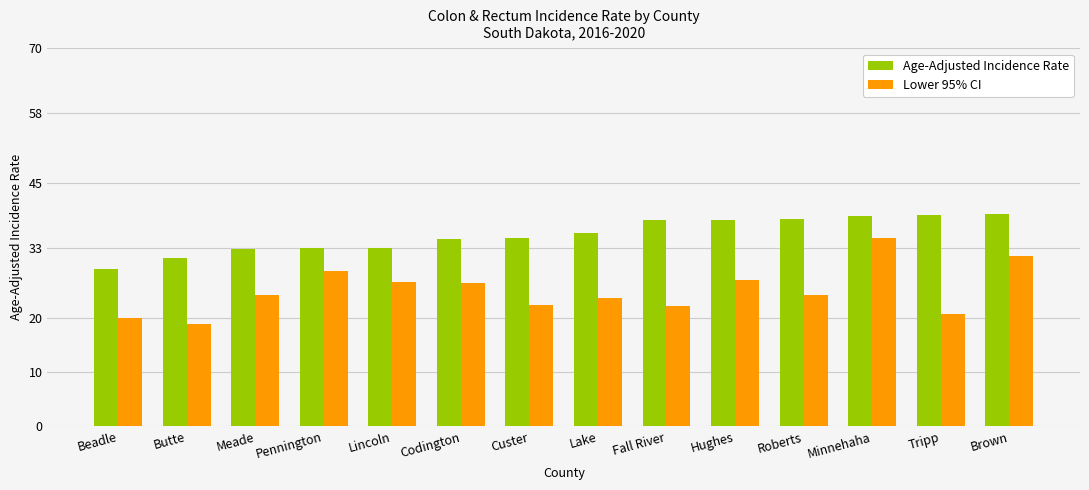

What is the value of the Age-Adjusted Incidence Rate bar at the 2nd from the left?

31.2